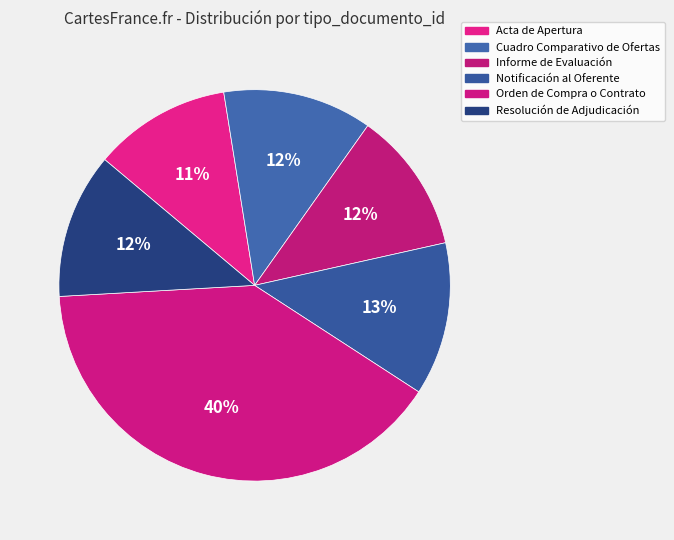

Rank the categories by value from lowest to highest.

Acta de Apertura, Informe de Evaluación, Resolución de Adjudicación, Cuadro Comparativo de Ofertas, Notificación al Oferente, Orden de Compra o Contrato